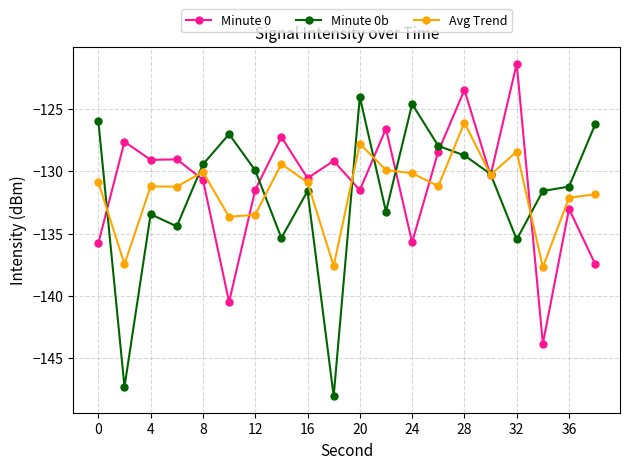

Which series has the largest range (max minus min)?

Minute 0b